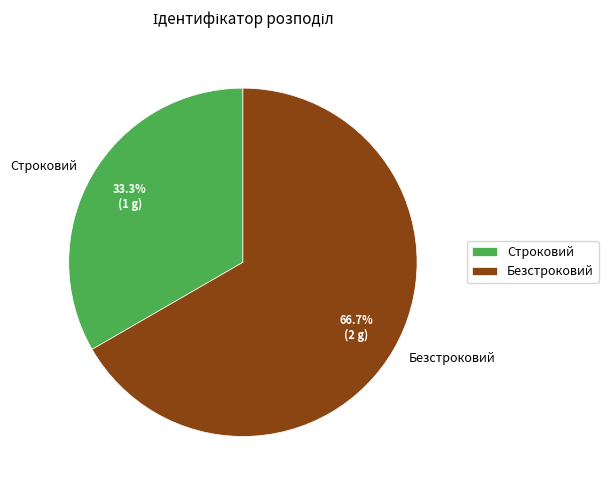

To the nearest percent, what is the combined percentage of Безстроковий and Строковий?

100%